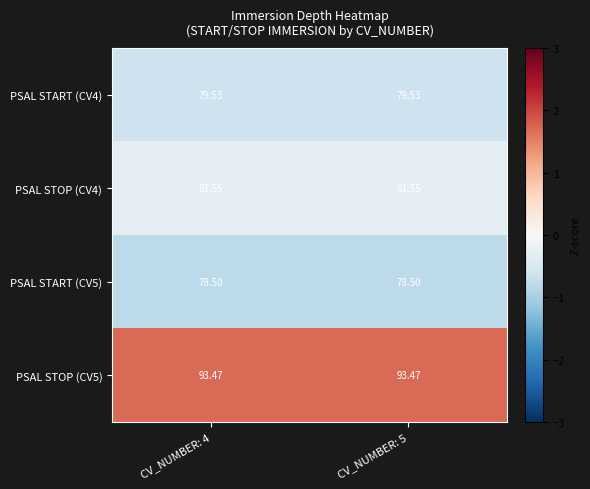

At CV_NUMBER: 4, list the series in order from smallest to largest.

PSAL START (CV5), PSAL START (CV4), PSAL STOP (CV4), PSAL STOP (CV5)